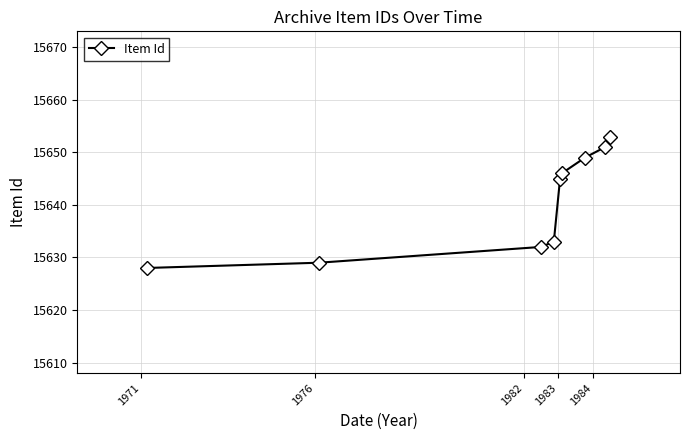

Reading right to left, what are all the values shown in this chart?

15653	15651	15649	15646	15645	15633	15632	15629	15628